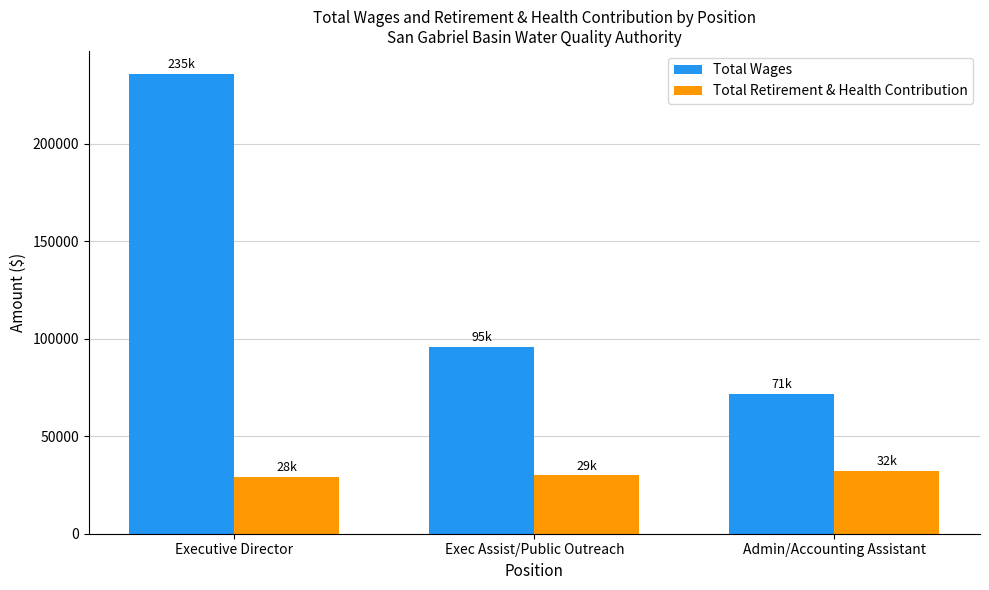

List the series in order of their overall mean, highest first.

Total Wages, Total Retirement & Health Contribution